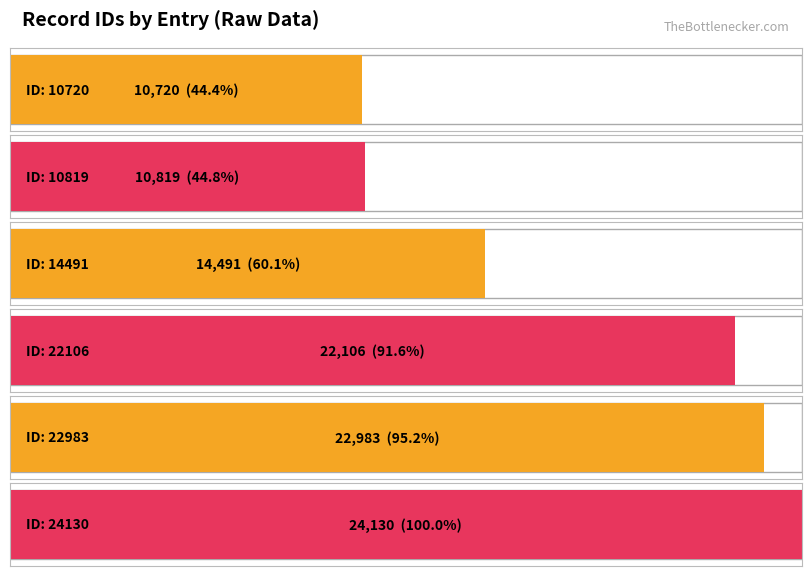

Reading right to left, list all the values displayed in this chart.

24130	22983	22106	14491	10819	10720